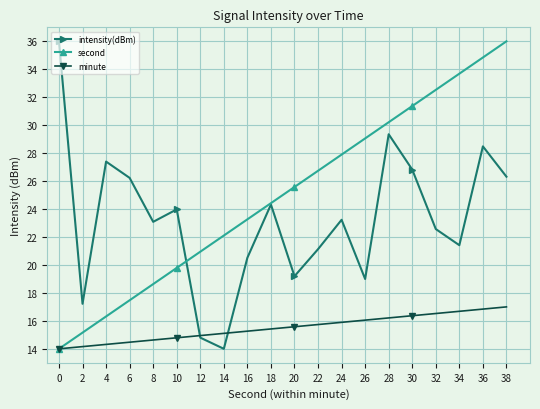

The value of second at 14 is 22.1. True or false?

True